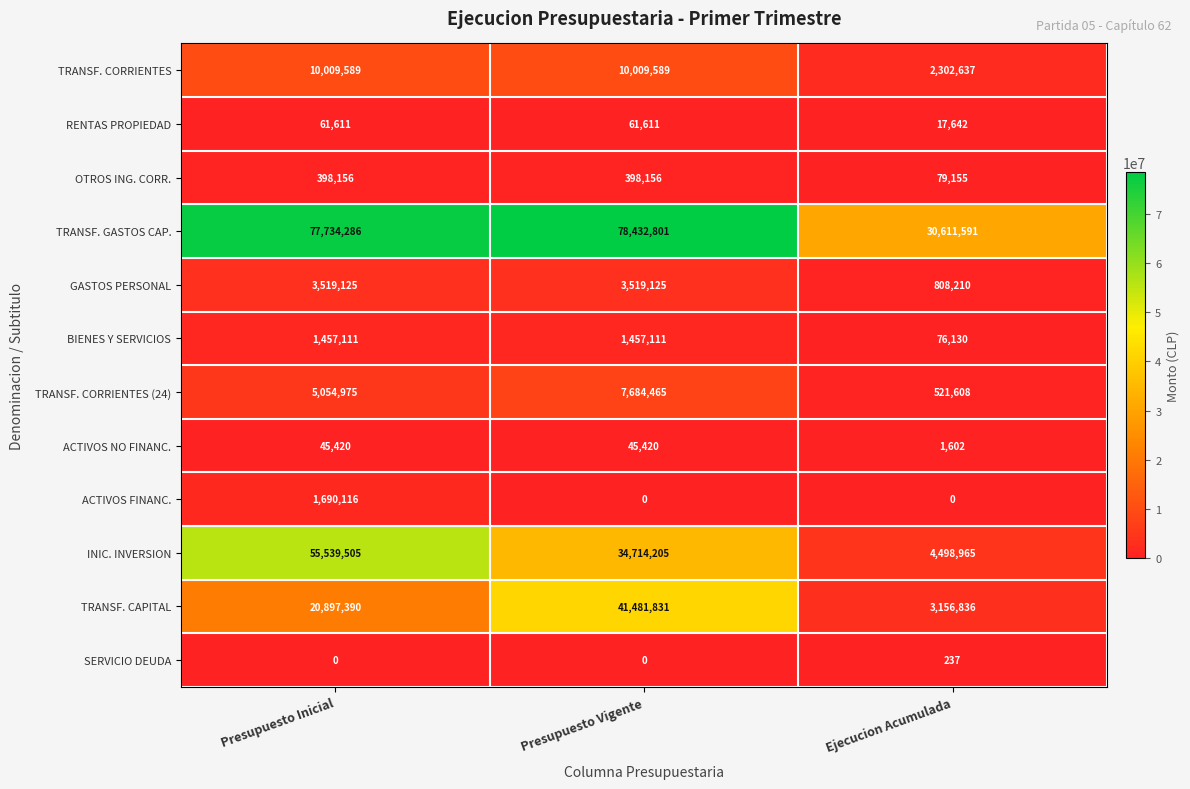

Count the number of categories in the chart.

3